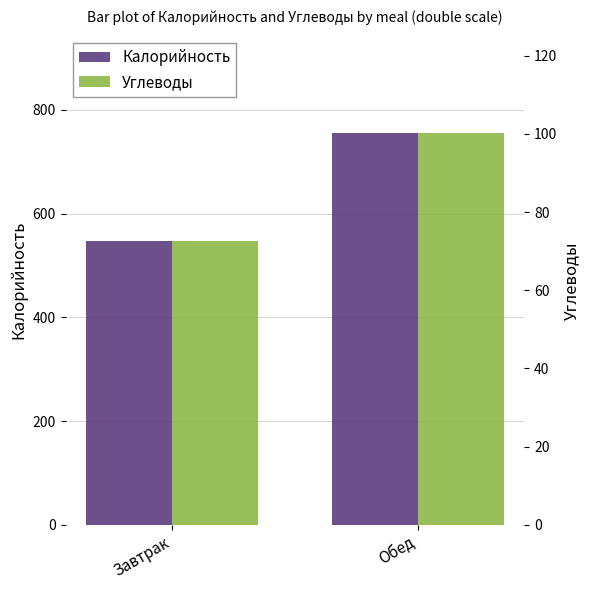

Rank the series by their maximum value, from lowest to highest.

Углеводы, Калорийность